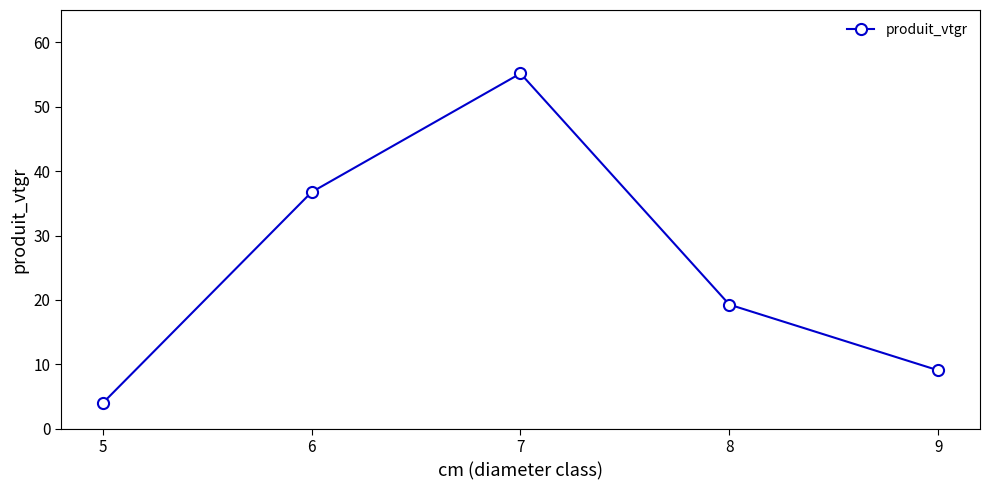

What is the change in value from 7 to 9?

-46.1